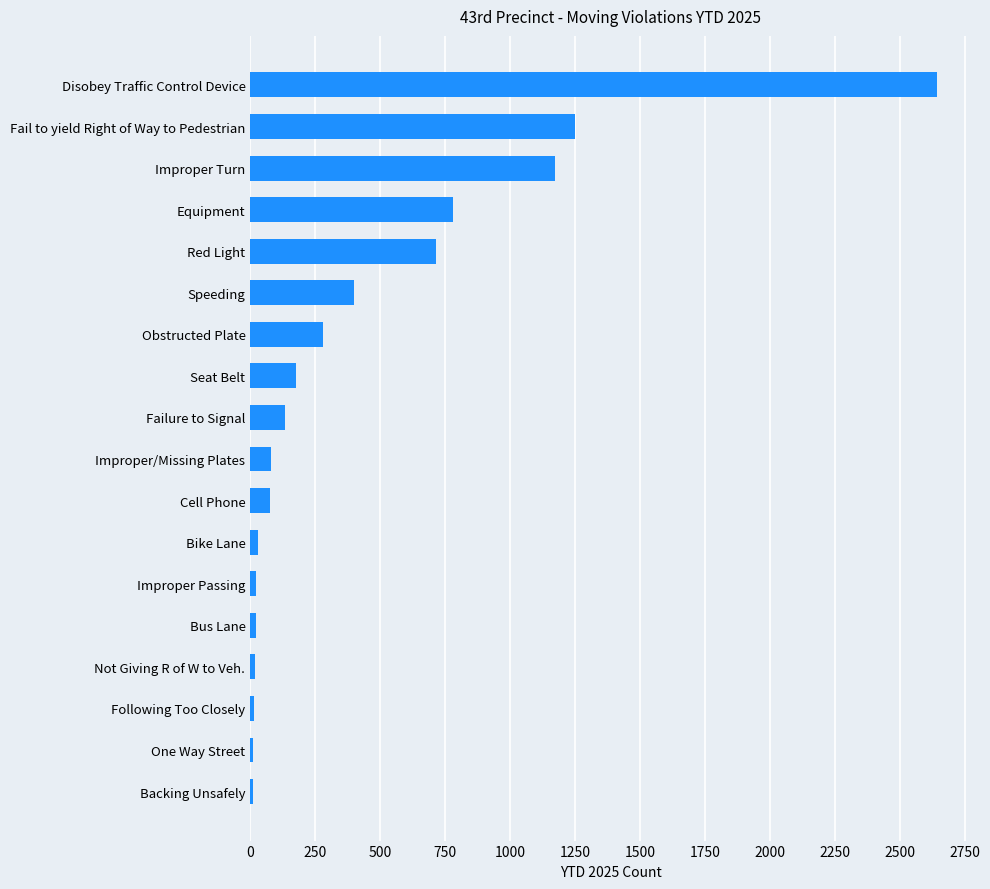

Is it true that the value at Improper Turn is 1172?

True